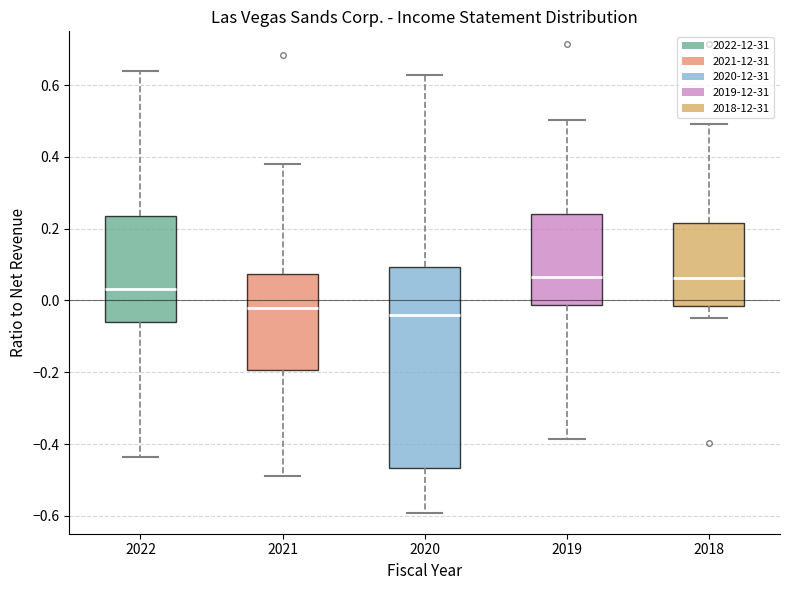

Where is the upper edge of the box at x = 2018 on the y-axis? The values are not printed on the chart, so give them approximately, as read against the axis.

0.22